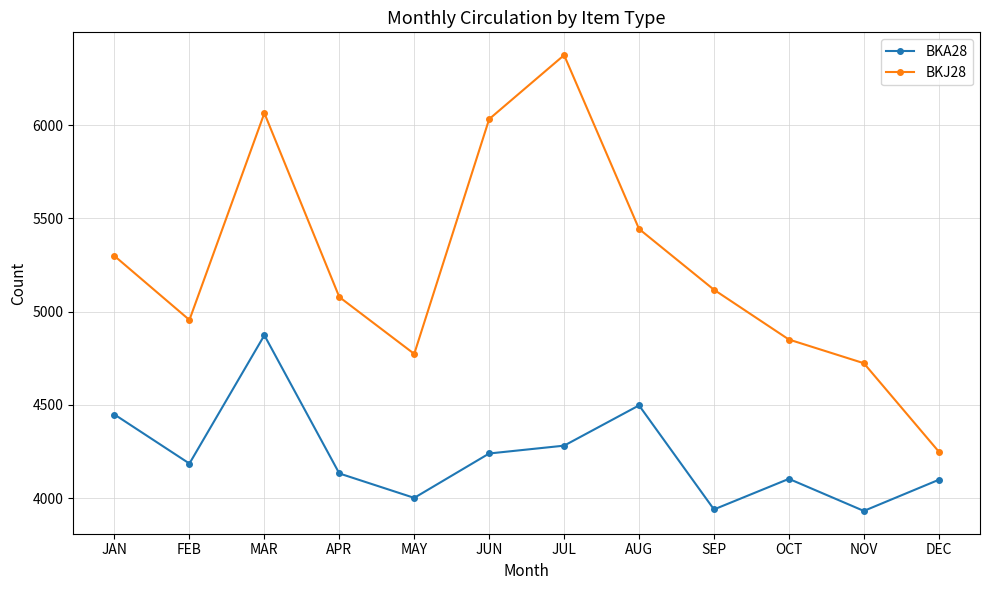

How many lines are shown in the chart?

2